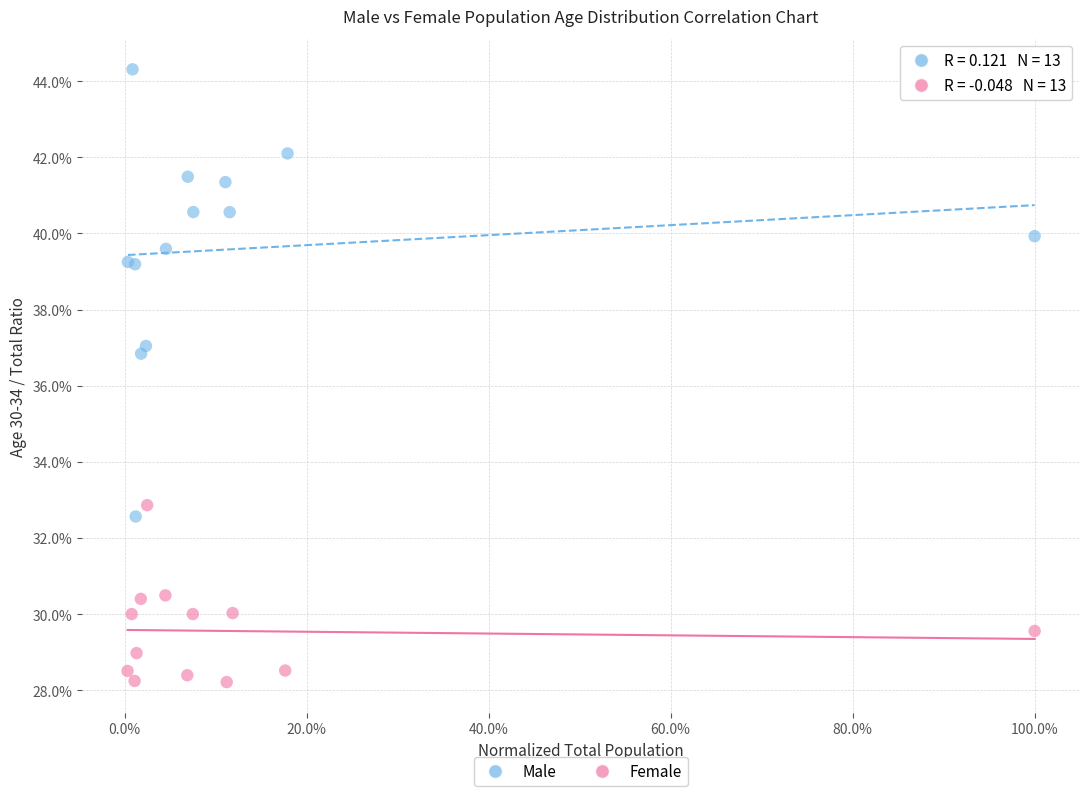

Which series contains the highest Y value?

Male